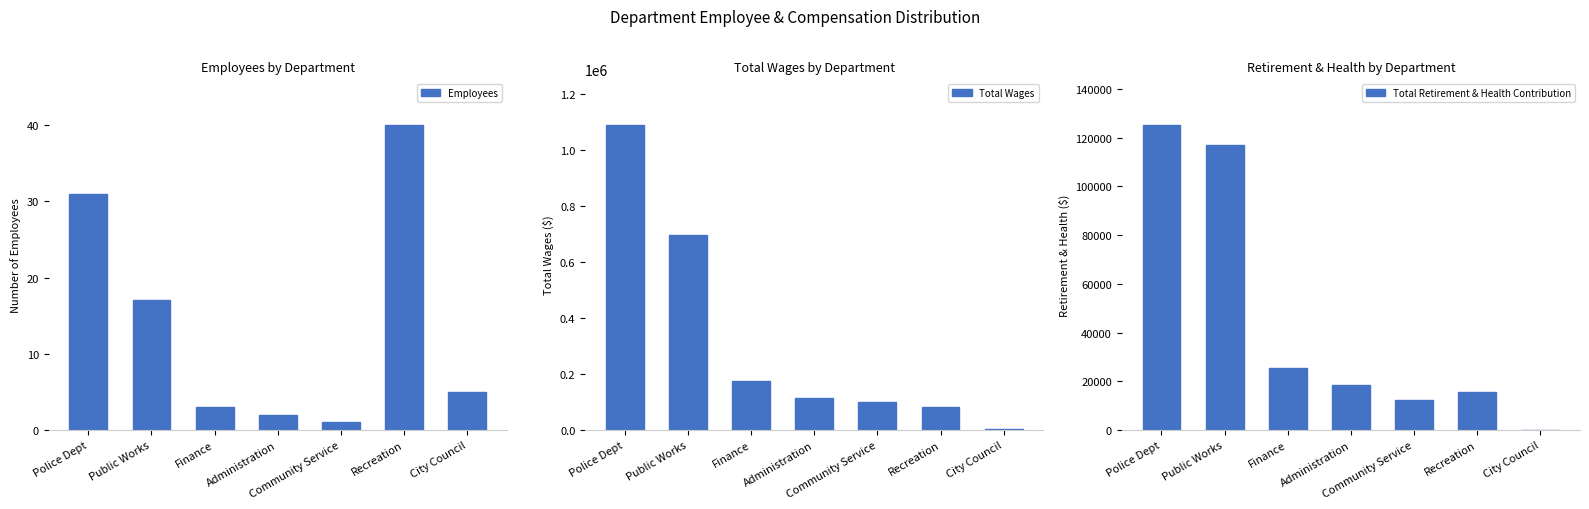

What is the value of the Total Retirement & Health Contribution bar at the 1st from the left?

125164